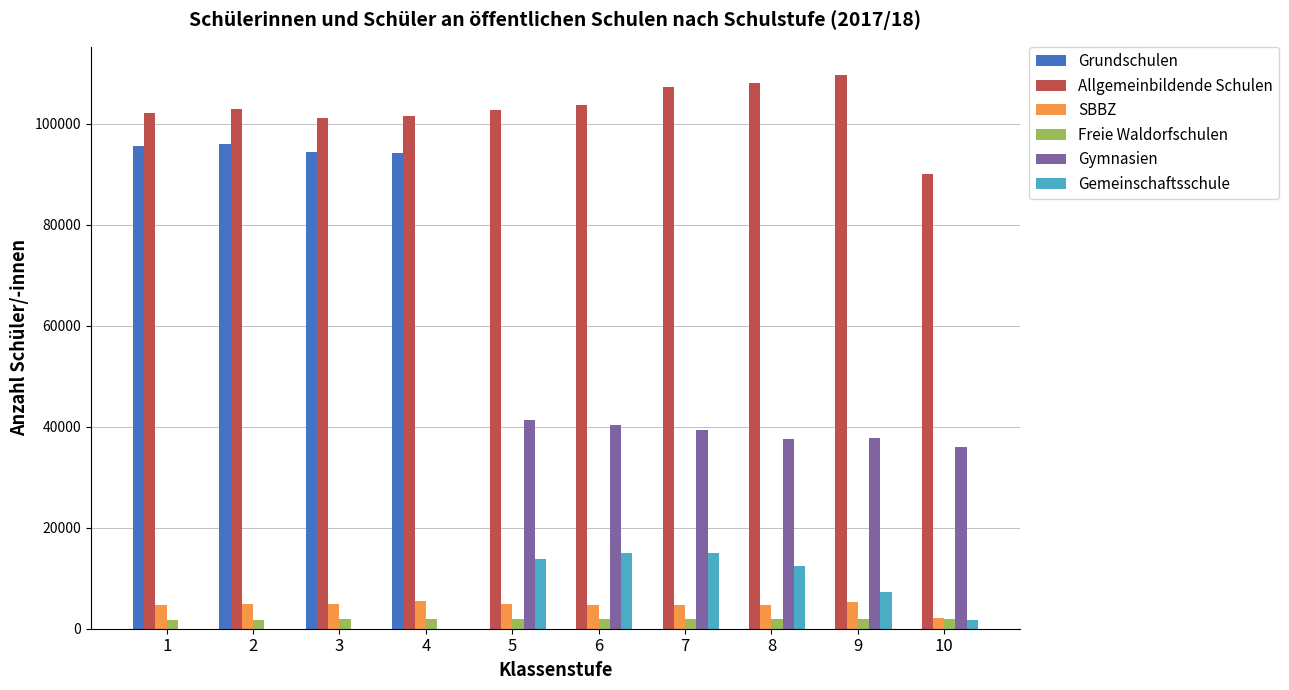

True or false: Allgemeinbildende Schulen has a value of 102881 at 2.

True